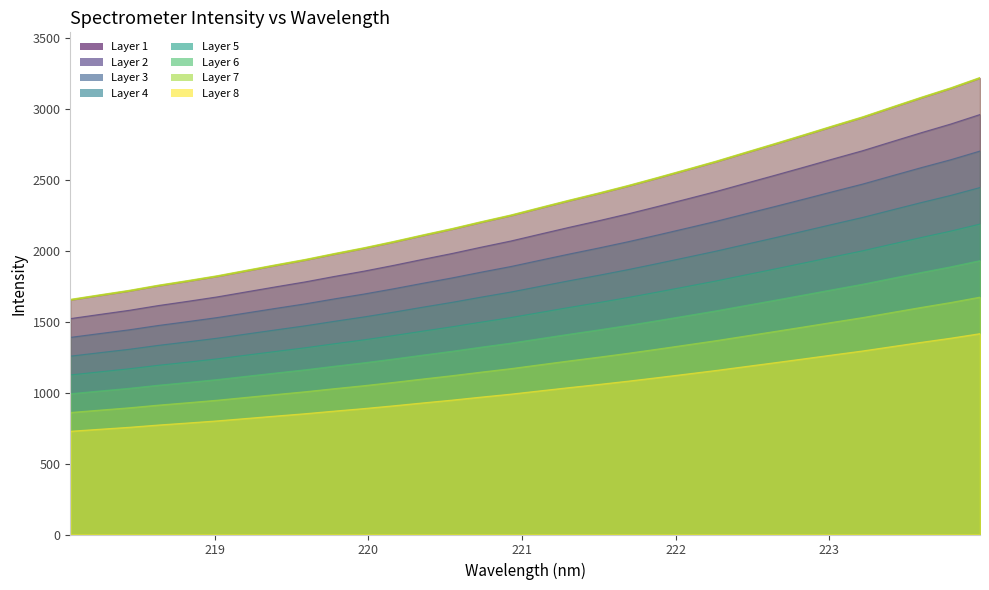

List the labels in order of value, largest first.

223.9802, 223.7895, 223.5987, 223.408, 223.2172, 223.0264, 222.8355, 222.6447, 222.4538, 222.263, 222.0721, 221.8812, 221.6902, 221.4993, 221.3083, 221.1174, 220.9264, 220.7354, 220.5444, 220.3533, 220.1623, 219.9712, 219.7801, 219.589, 219.3979, 219.2067, 219.0156, 218.8244, 218.6332, 218.442, 218.2508, 218.0596